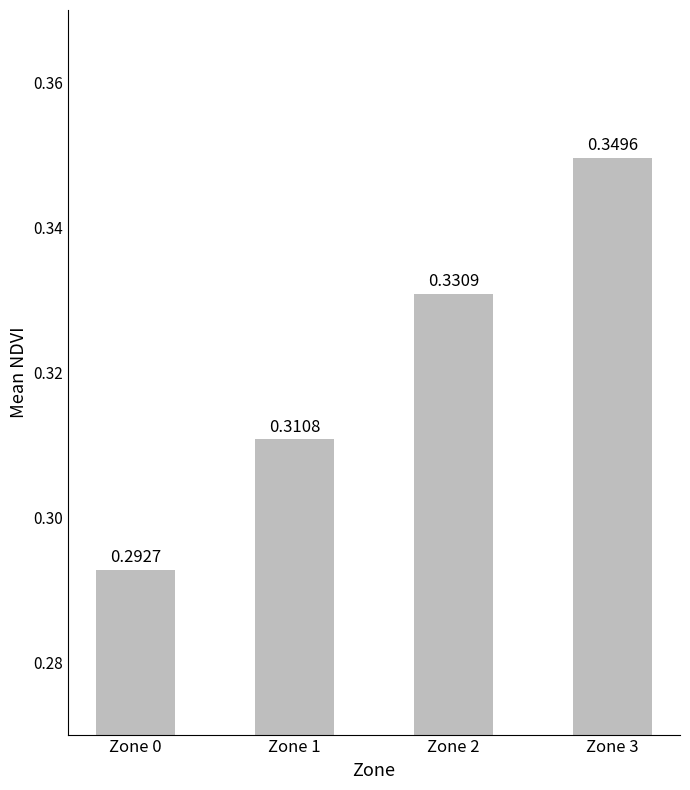

Which has a higher value, Zone 1 or Zone 2?

Zone 2